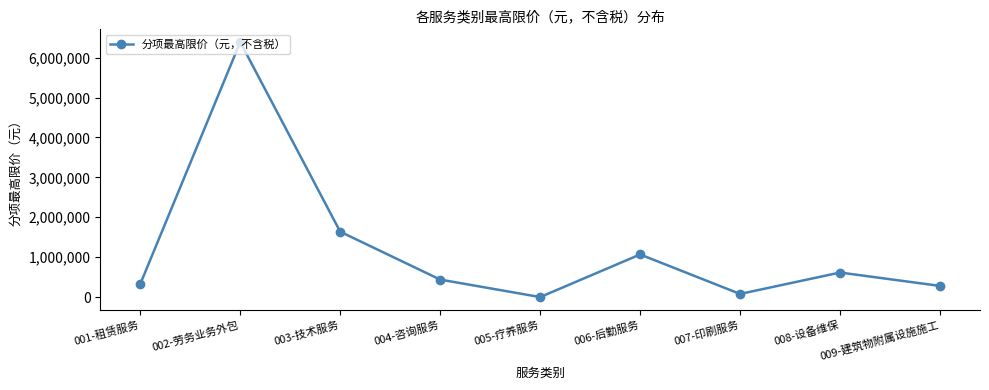

What is the value of the 8th point from the left?

615200